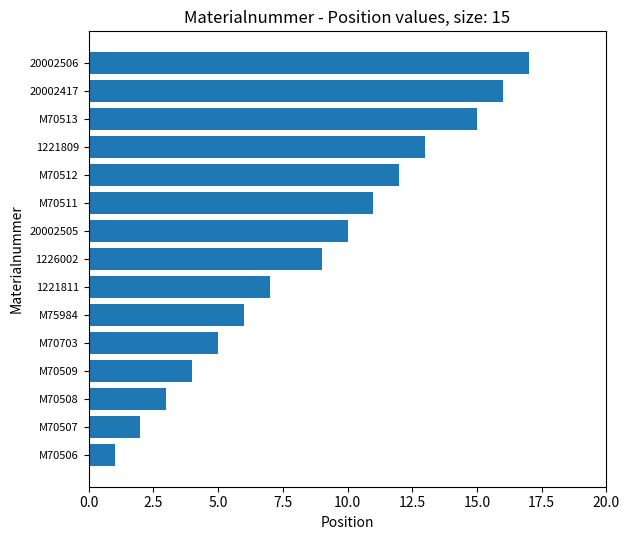

Reading bottom to top, what are all the values shown in this chart?

M70506=1	M70507=2	M70508=3	M70509=4	M70703=5	M75984=6	1221811=7	1226002=9	20002505=10	M70511=11	M70512=12	1221809=13	M70513=15	20002417=16	20002506=17